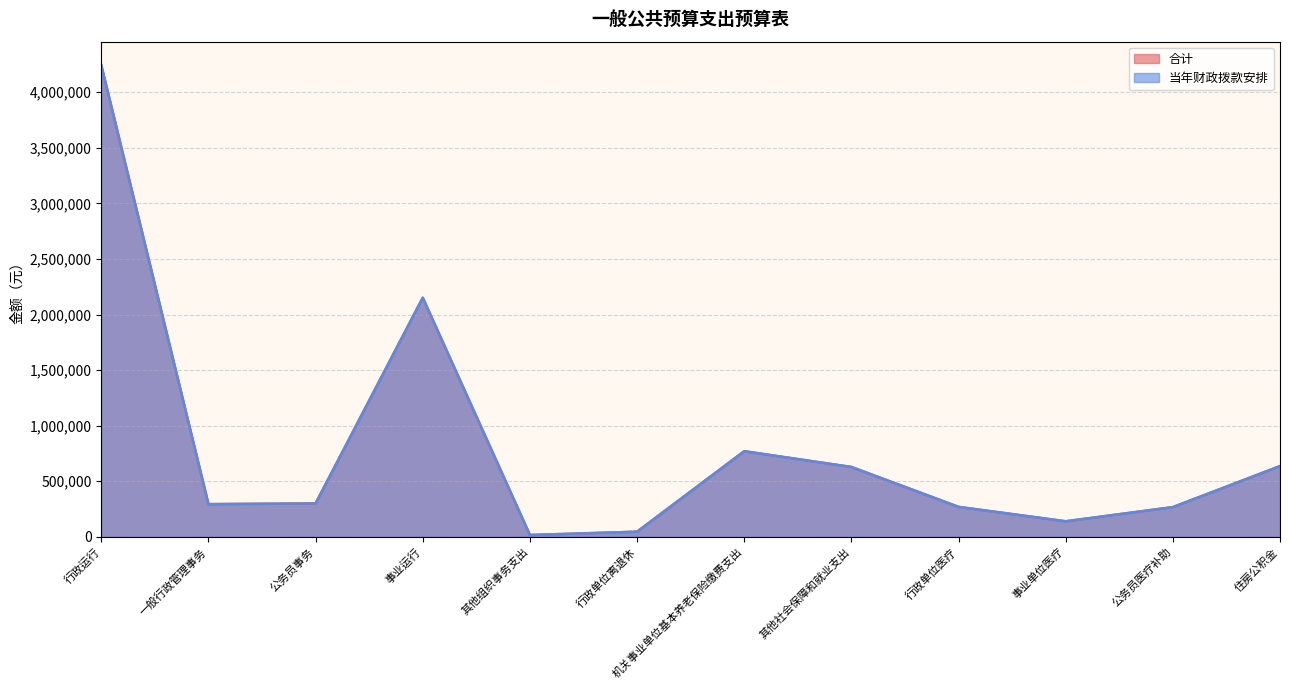

True or false: 当年财政拨款安排 and 合计 intersect in this chart.

False